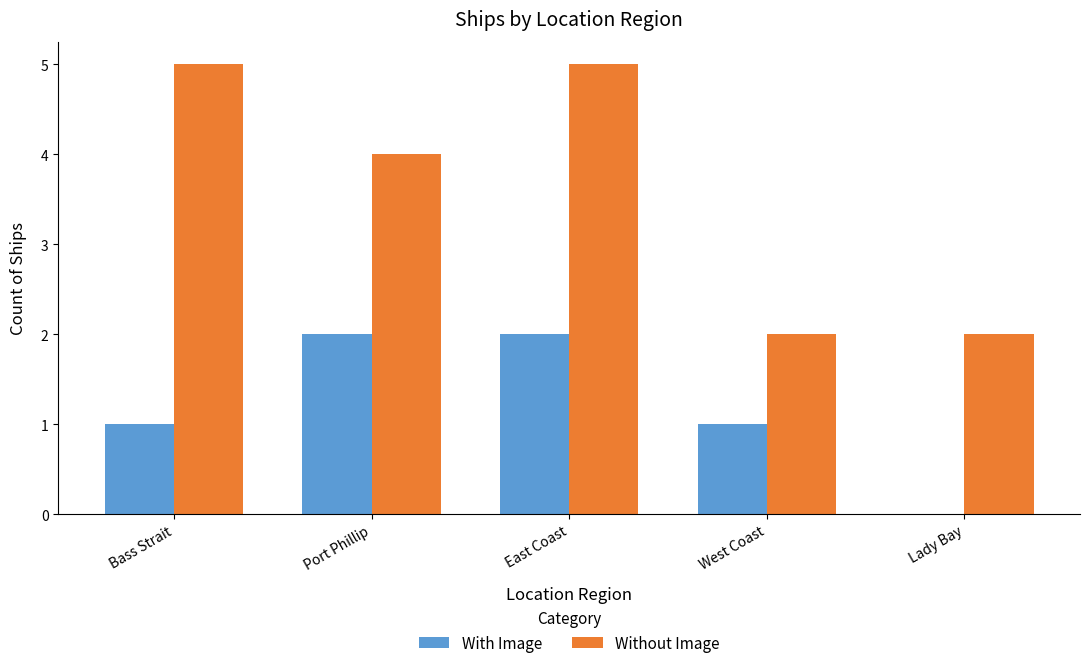

The Without Image series shows 9 at East Coast. True or false?

False